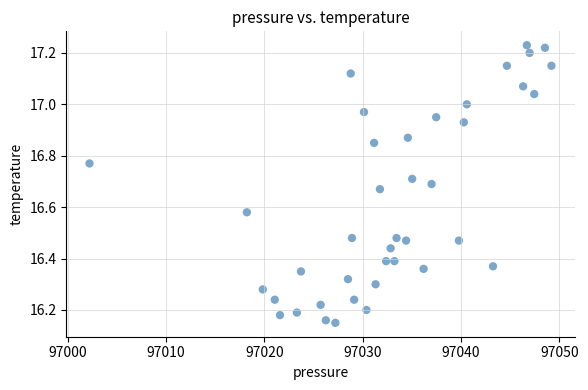

What is the range of Y values (max minus min)?

1.1